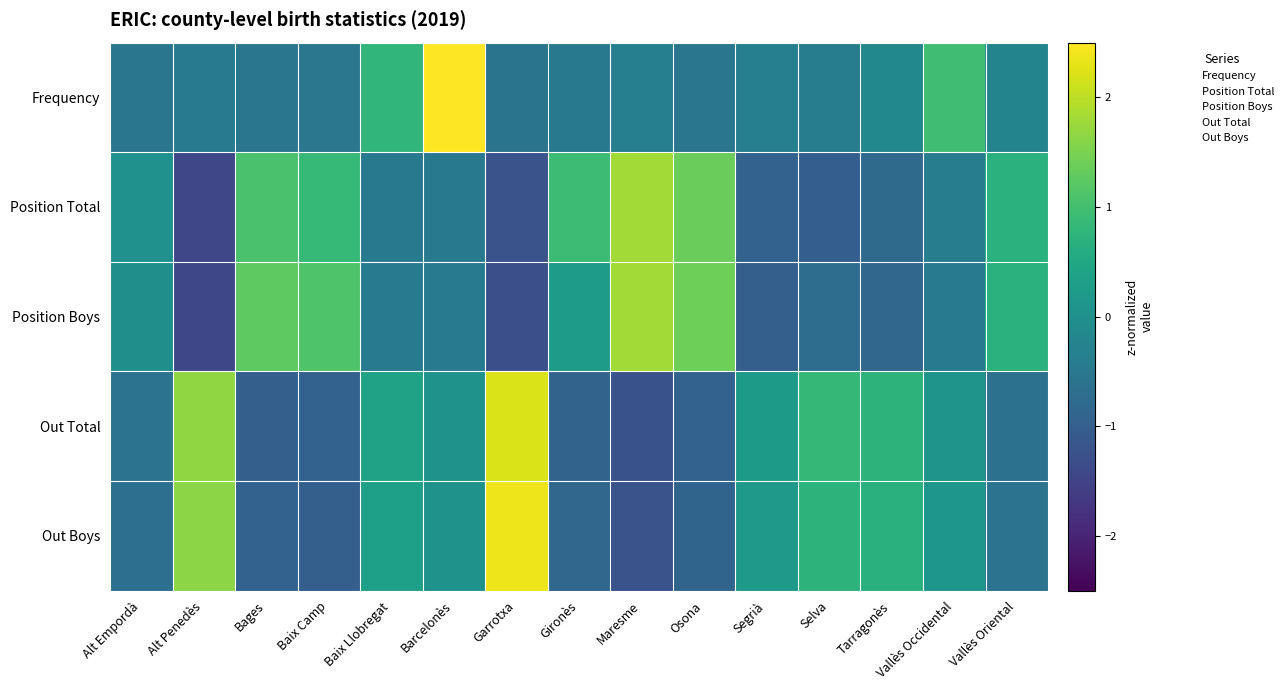

Reading left to right, extract all data points from this chart.

Frequency: Alt Empordà=-0.5	Alt Penedès=-0.4	Bages=-0.5	Baix Camp=-0.5	Baix Llobregat=0.8	Barcelonès=3.3	Garrotxa=-0.6	Gironès=-0.5	Maresme=-0.3	Osona=-0.5	Segrià=-0.3	Selva=-0.4	Tarragonès=-0.2	Vallès Occidental=1.0	Vallès Oriental=-0.2
Position Total: Alt Empordà=0.0	Alt Penedès=-1.4	Bages=1.1	Baix Camp=0.8	Baix Llobregat=-0.5	Barcelonès=-0.5	Garrotxa=-1.2	Gironès=0.9	Maresme=1.8	Osona=1.4	Segrià=-0.9	Selva=-1.0	Tarragonès=-0.8	Vallès Occidental=-0.4	Vallès Oriental=0.7
Position Boys: Alt Empordà=-0.0	Alt Penedès=-1.4	Bages=1.3	Baix Camp=1.1	Baix Llobregat=-0.4	Barcelonès=-0.4	Garrotxa=-1.3	Gironès=0.3	Maresme=1.8	Osona=1.4	Segrià=-1.0	Selva=-0.7	Tarragonès=-0.9	Vallès Occidental=-0.4	Vallès Oriental=0.7
Out Total: Alt Empordà=-0.6	Alt Penedès=1.7	Bages=-1.0	Baix Camp=-0.9	Baix Llobregat=0.4	Barcelonès=0.1	Garrotxa=2.2	Gironès=-0.9	Maresme=-1.2	Osona=-0.9	Segrià=0.2	Selva=0.8	Tarragonès=0.7	Vallès Occidental=0.1	Vallès Oriental=-0.6
Out Boys: Alt Empordà=-0.7	Alt Penedès=1.6	Bages=-0.9	Baix Camp=-1.0	Baix Llobregat=0.3	Barcelonès=0.1	Garrotxa=2.4	Gironès=-0.9	Maresme=-1.2	Osona=-0.9	Segrià=0.2	Selva=0.7	Tarragonès=0.7	Vallès Occidental=0.1	Vallès Oriental=-0.6